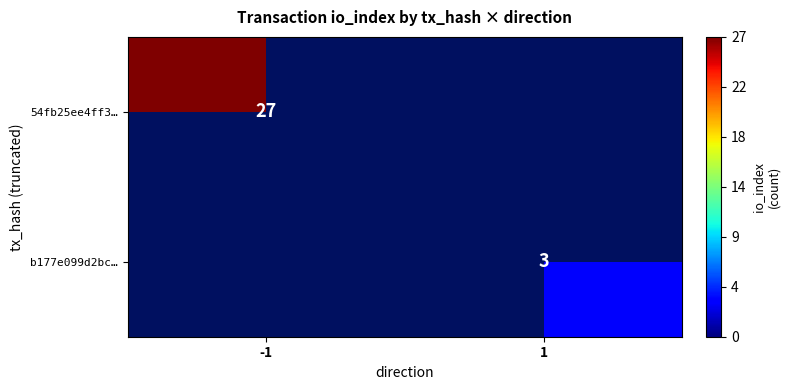

The value of 54fb25ee4ff3… at -1 is 27. True or false?

True